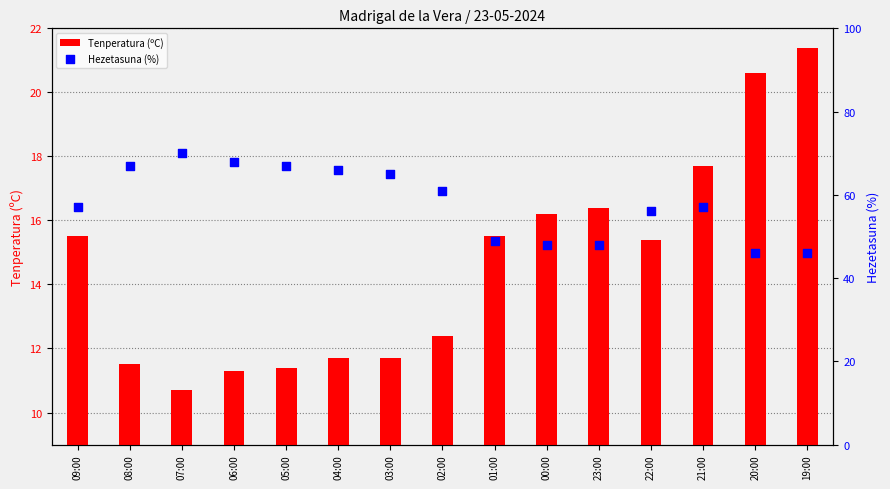

Which series has the largest total across all categories?

Hezetasuna (%)